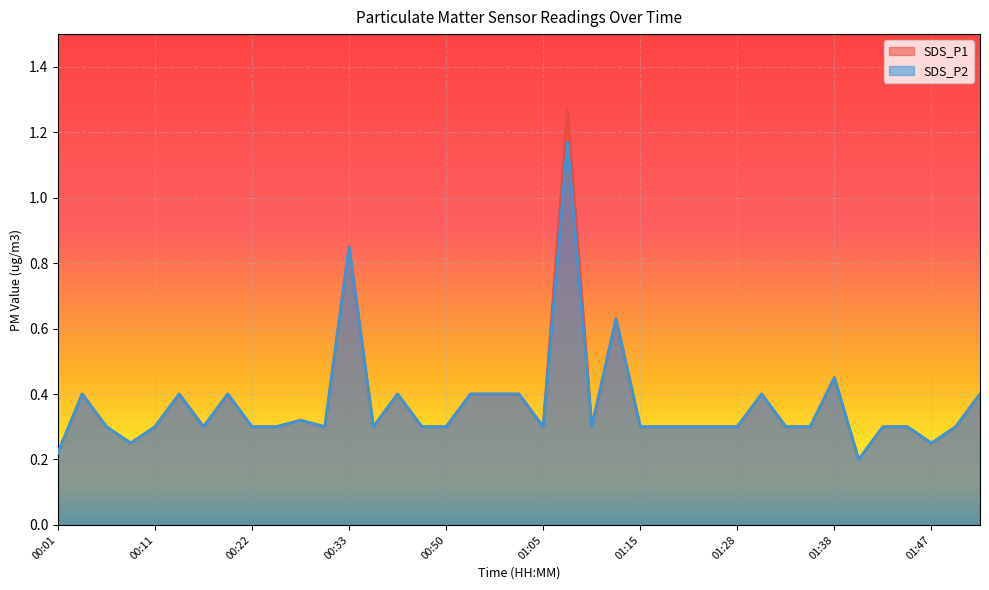

Reading left to right, transcribe all the data shown in this chart.

SDS_P1: 00:01=0.2	00:04=0.4	00:06=0.3	00:09=0.2	00:11=0.3	00:14=0.4	00:16=0.3	00:19=0.4	00:22=0.3	00:24=0.3	00:27=0.3	00:30=0.3	00:33=0.8	00:38=0.3	00:41=0.4	00:47=0.3	00:50=0.3	00:53=0.4	00:59=0.4	01:03=0.4	01:05=0.3	01:07=1.3	01:10=0.3	01:13=0.6	01:15=0.3	01:18=0.3	01:20=0.3	01:25=0.3	01:28=0.3	01:30=0.4	01:33=0.3	01:35=0.3	01:38=0.5	01:40=0.2	01:42=0.3	01:45=0.3	01:47=0.2	01:50=0.3	01:52=0.4
SDS_P2: 00:01=0.2	00:04=0.4	00:06=0.3	00:09=0.2	00:11=0.3	00:14=0.4	00:16=0.3	00:19=0.4	00:22=0.3	00:24=0.3	00:27=0.3	00:30=0.3	00:33=0.8	00:38=0.3	00:41=0.4	00:47=0.3	00:50=0.3	00:53=0.4	00:59=0.4	01:03=0.4	01:05=0.3	01:07=1.2	01:10=0.3	01:13=0.6	01:15=0.3	01:18=0.3	01:20=0.3	01:25=0.3	01:28=0.3	01:30=0.4	01:33=0.3	01:35=0.3	01:38=0.5	01:40=0.2	01:42=0.3	01:45=0.3	01:47=0.2	01:50=0.3	01:52=0.4